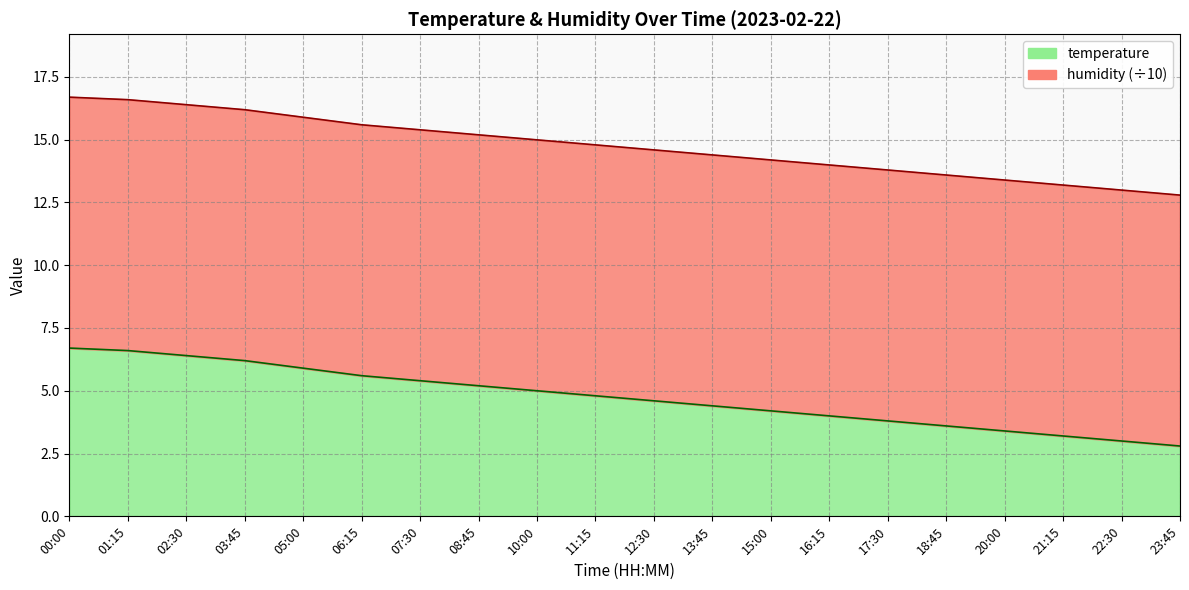

Does the chart have visible grid lines?

Yes